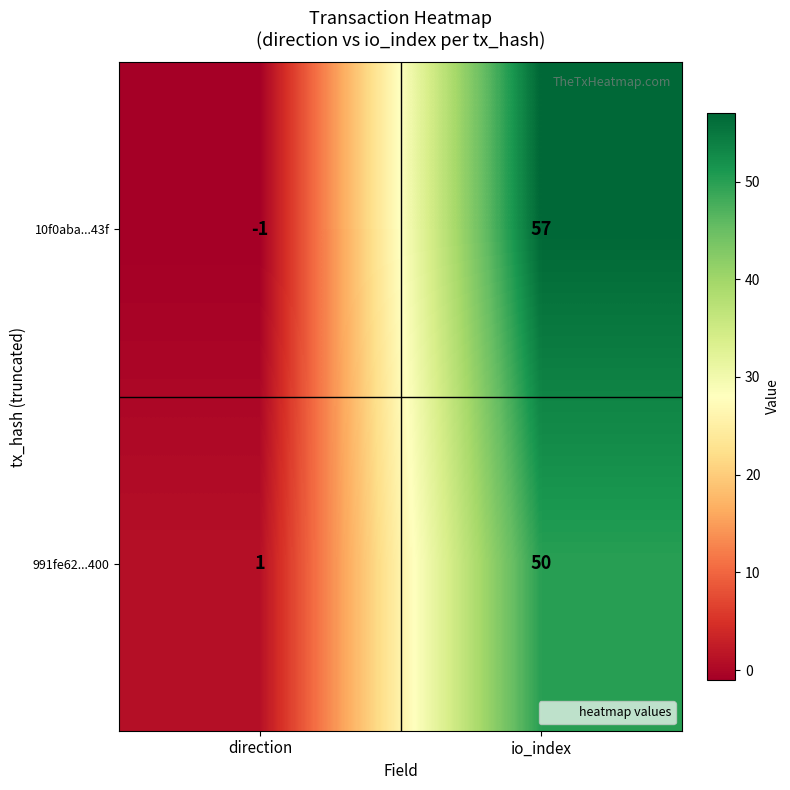

How many positive values does the 10f0aba...43f series have?

1